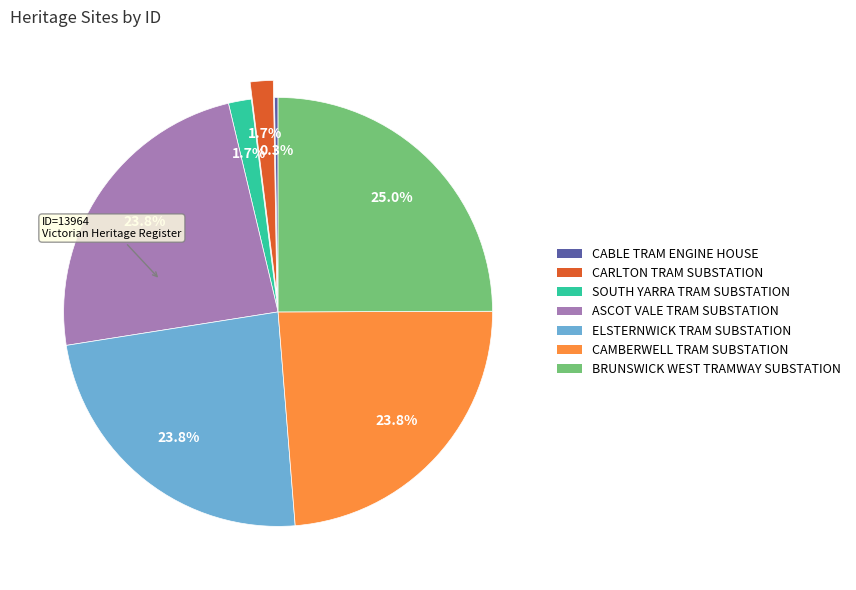

Is there a majority slice in this chart?

No